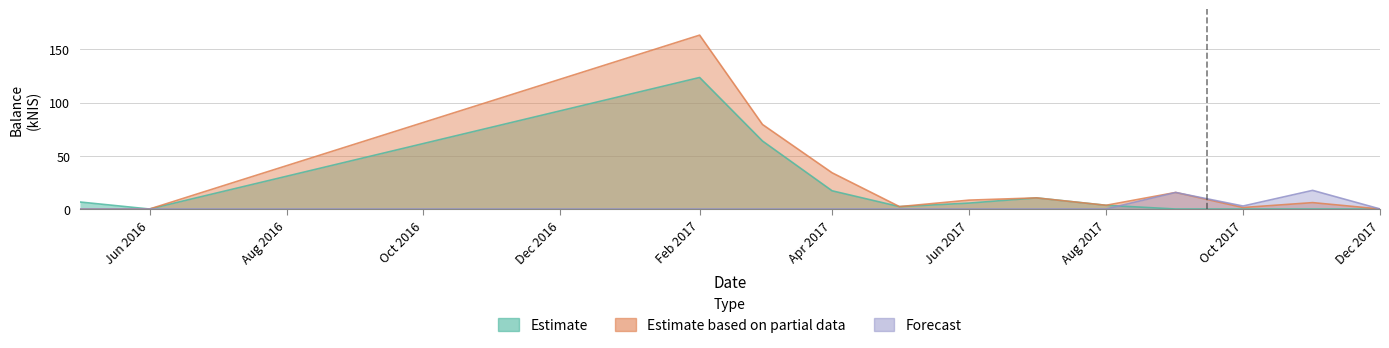

How many lines are shown in the chart?

3